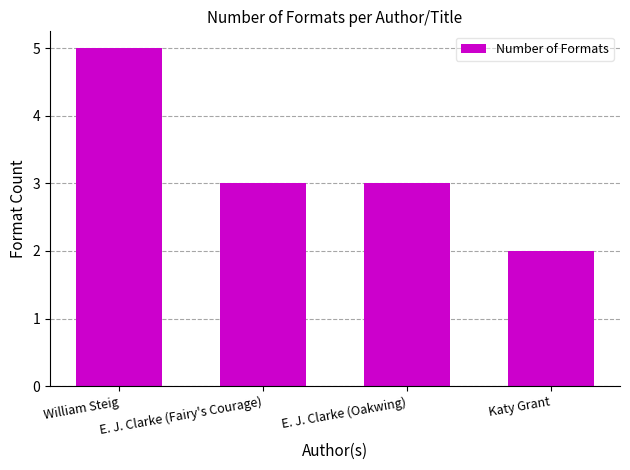

What is the greatest value displayed?

5